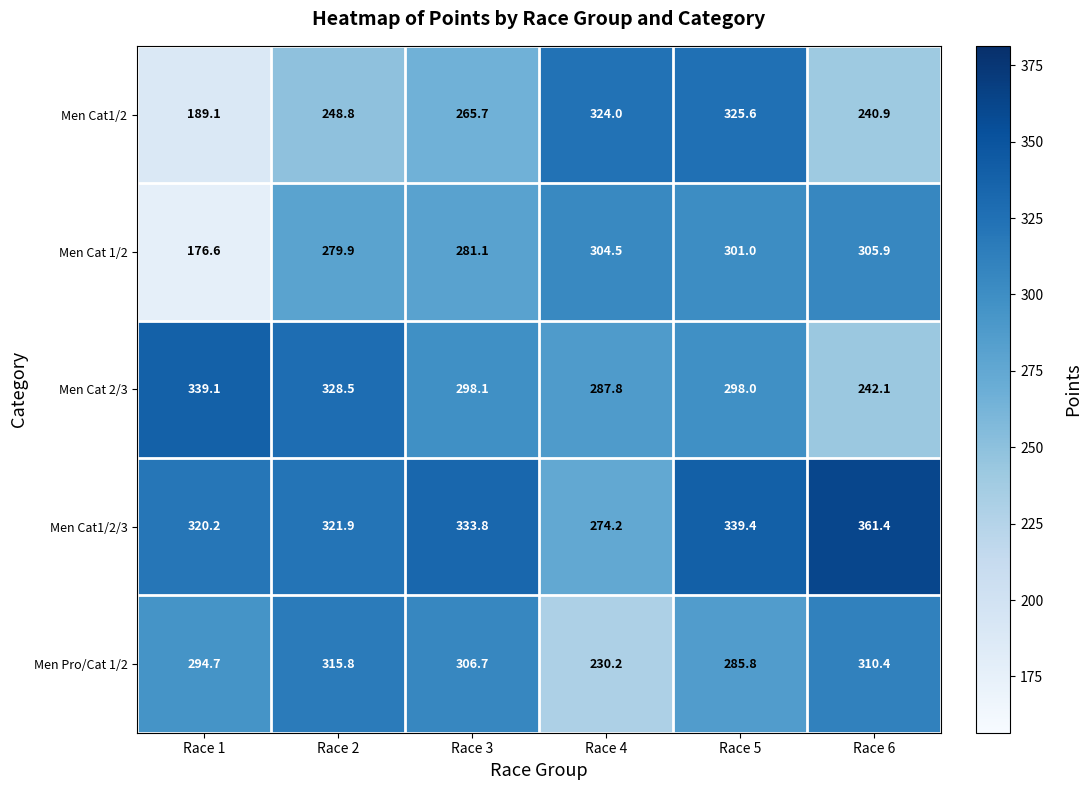

What is the smallest value displayed?

176.6